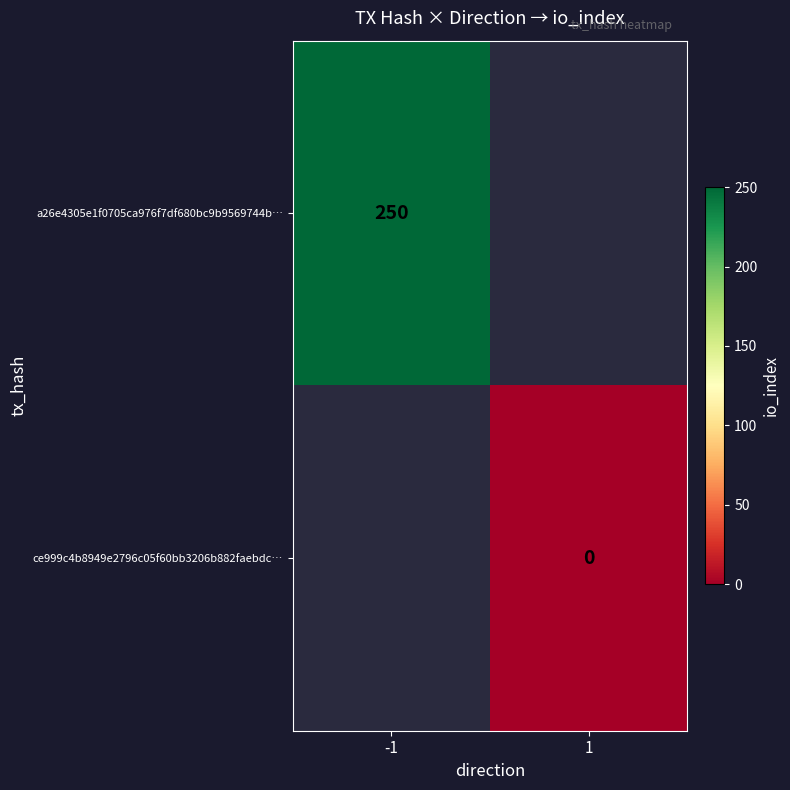

True or false: a26e4305e1f0705ca976f7df680bc9b9569744b… has a value of 250 at -1.

True